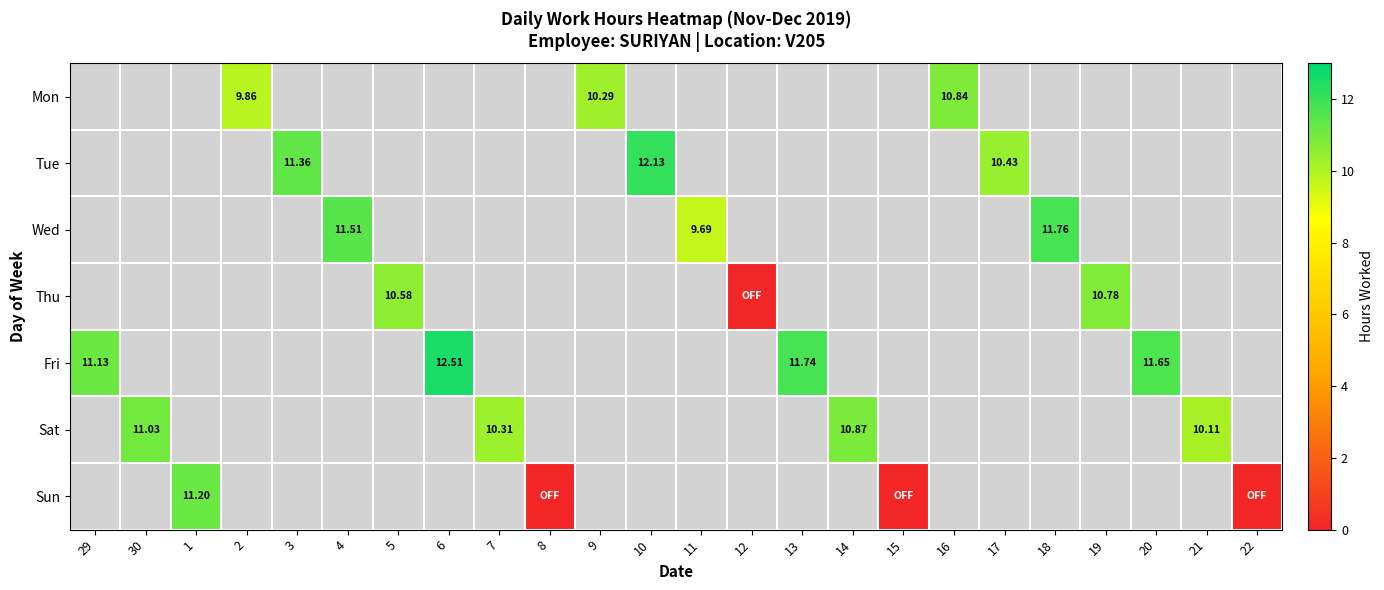

At 16, list the series in order from smallest to largest.

Mon, Tue, Wed, Thu, Fri, Sat, Sun